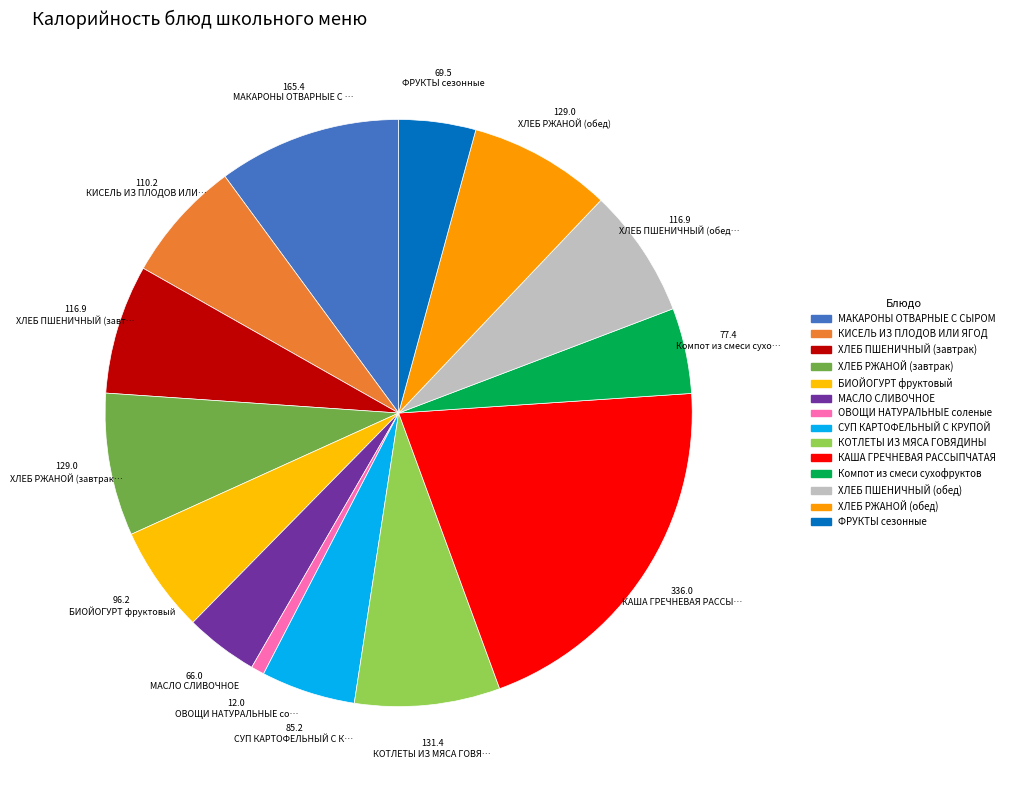

How many slices are in this pie chart?

14